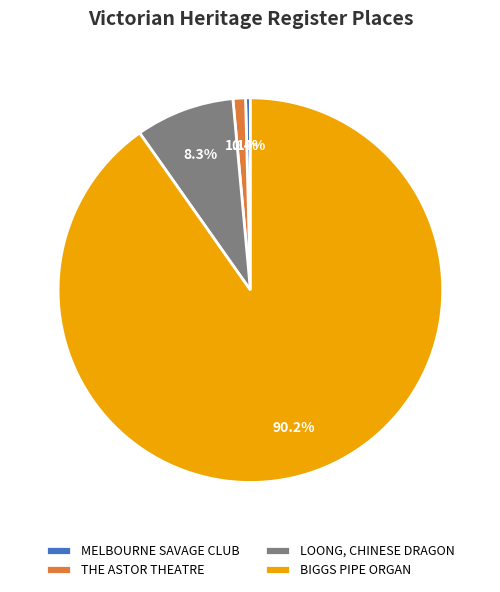

How many slices are in this pie chart?

4